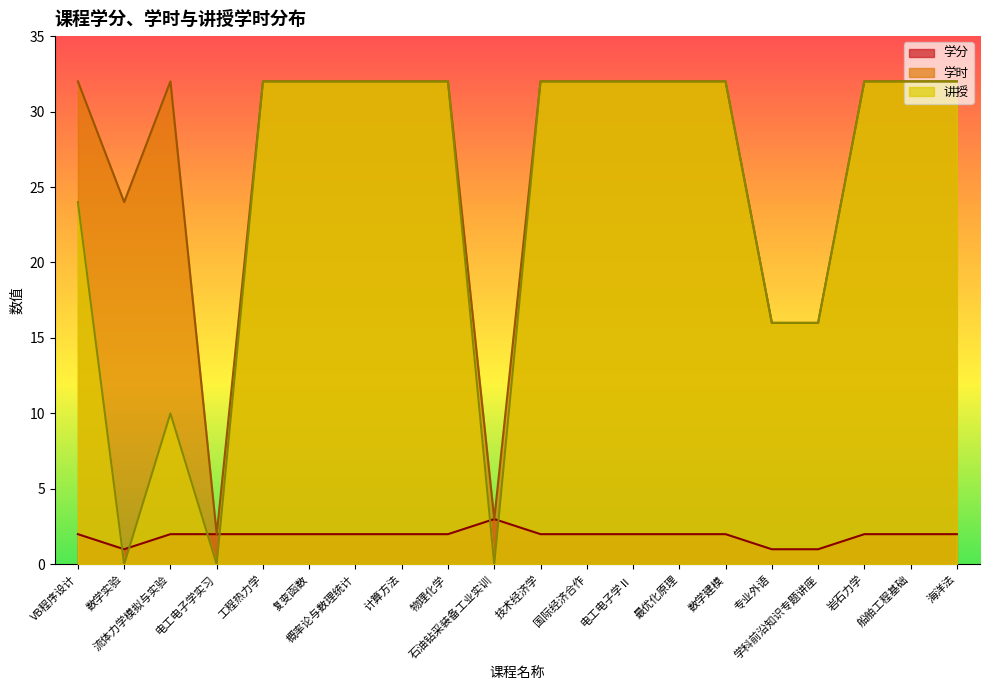

True or false: 学时 and 讲授 intersect in this chart.

False